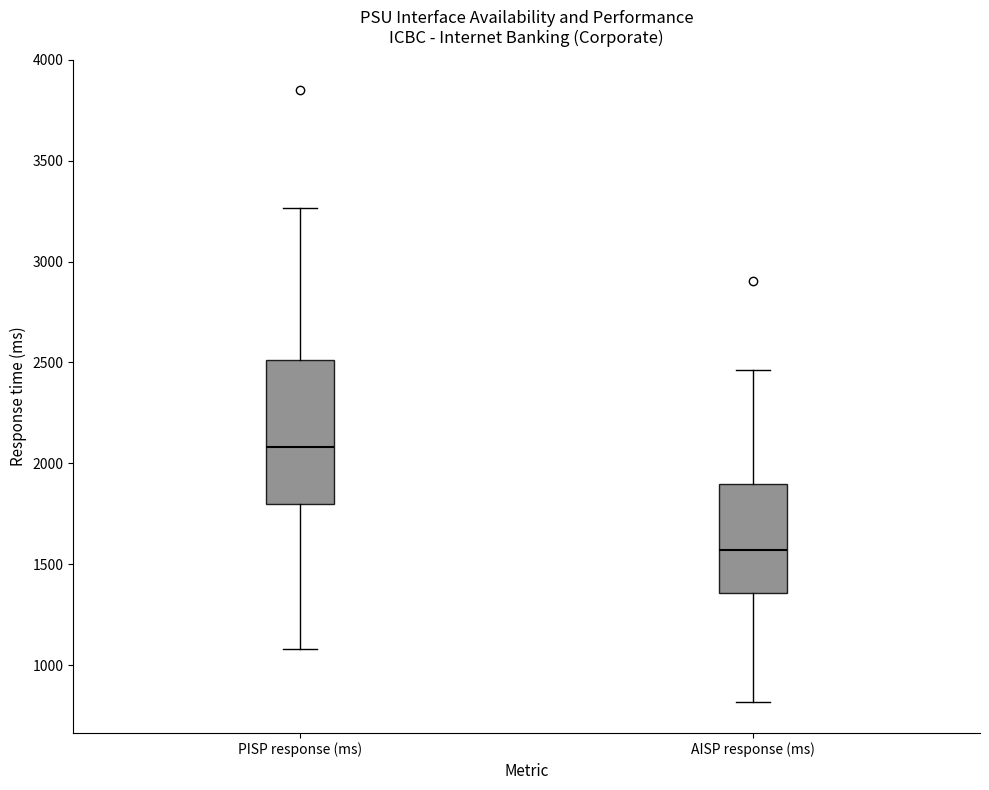

Reading left to right, transcribe this box plot: for each box, give where its median line is, the range the box spans, and where its two whiskers end, as read against the y-axis. The values are not printed on the chart, so give them approximately, as read against the axis.

PISP response (ms): median 2100, box 1800 to 2500, whiskers 1100 to 3250
AISP response (ms): median 1550, box 1350 to 1900, whiskers 800 to 2450